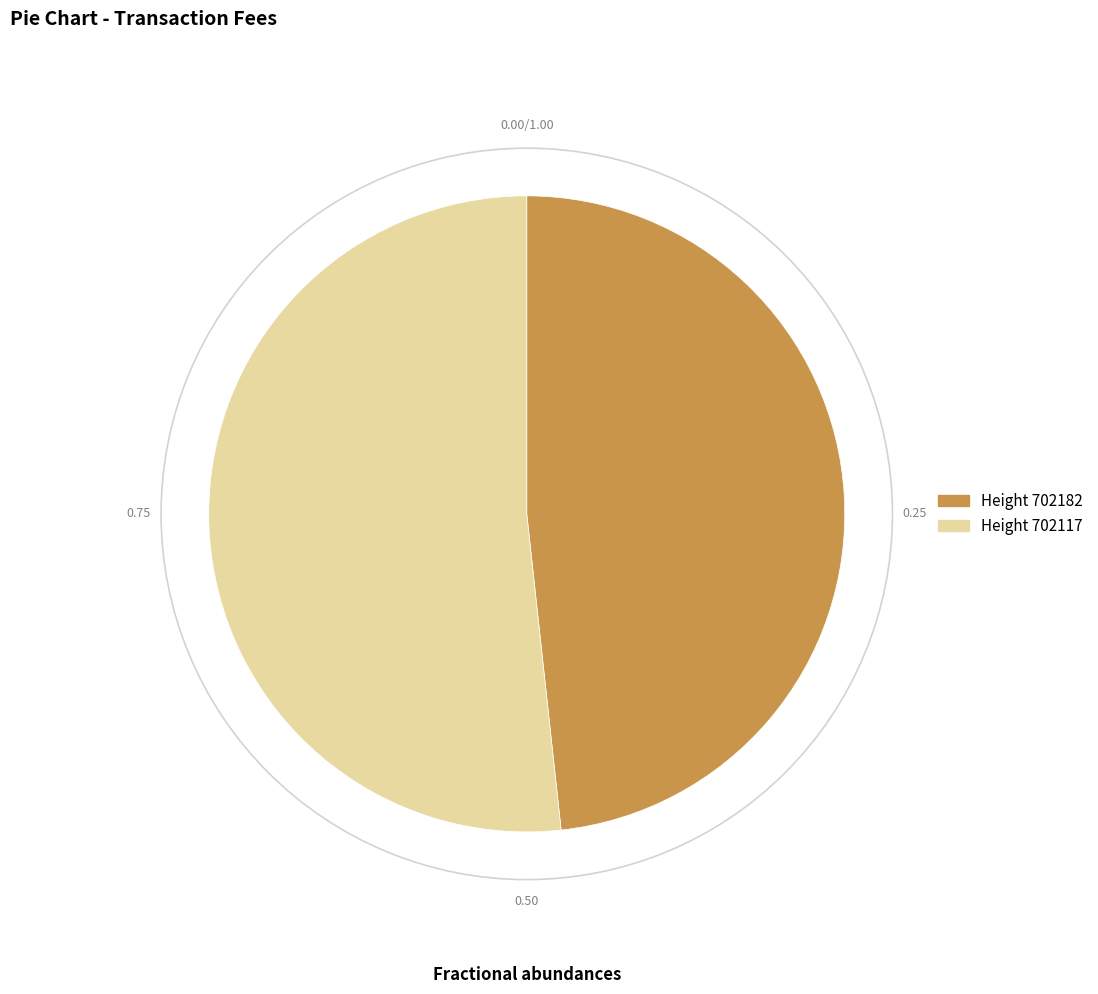

Combined, do Height 702182 and Height 702117 account for over 50%?

Yes